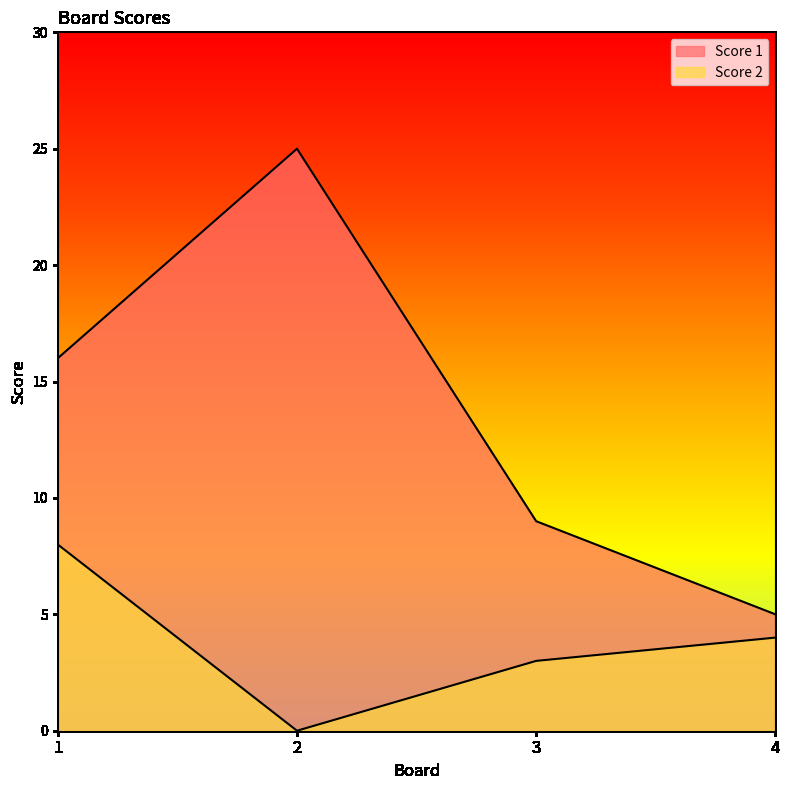

Which series has the widest spread of values?

Score 1